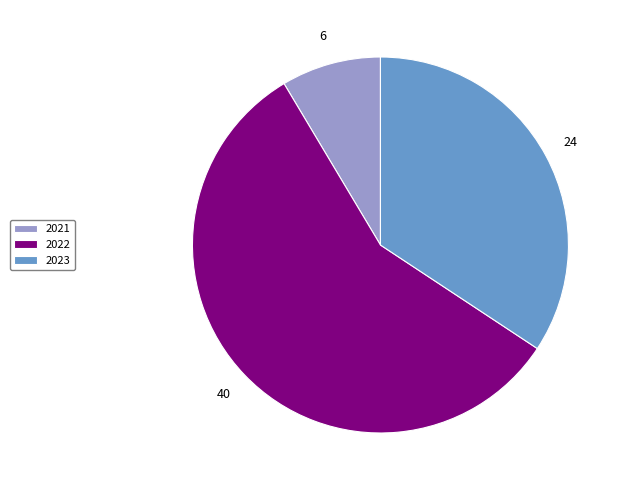

How many slices are in this pie chart?

3